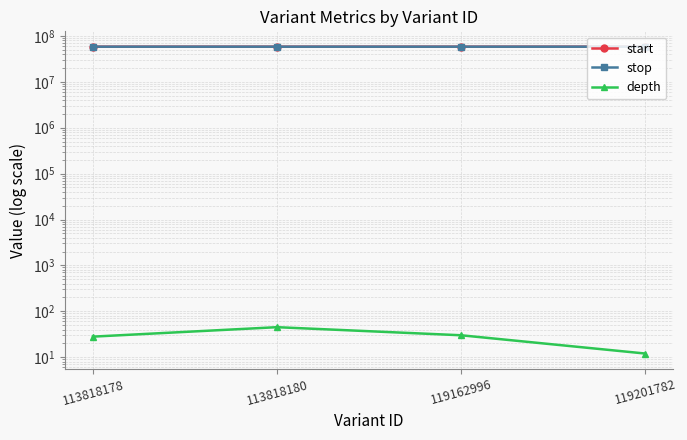

True or false: depth and start cross at least once.

False